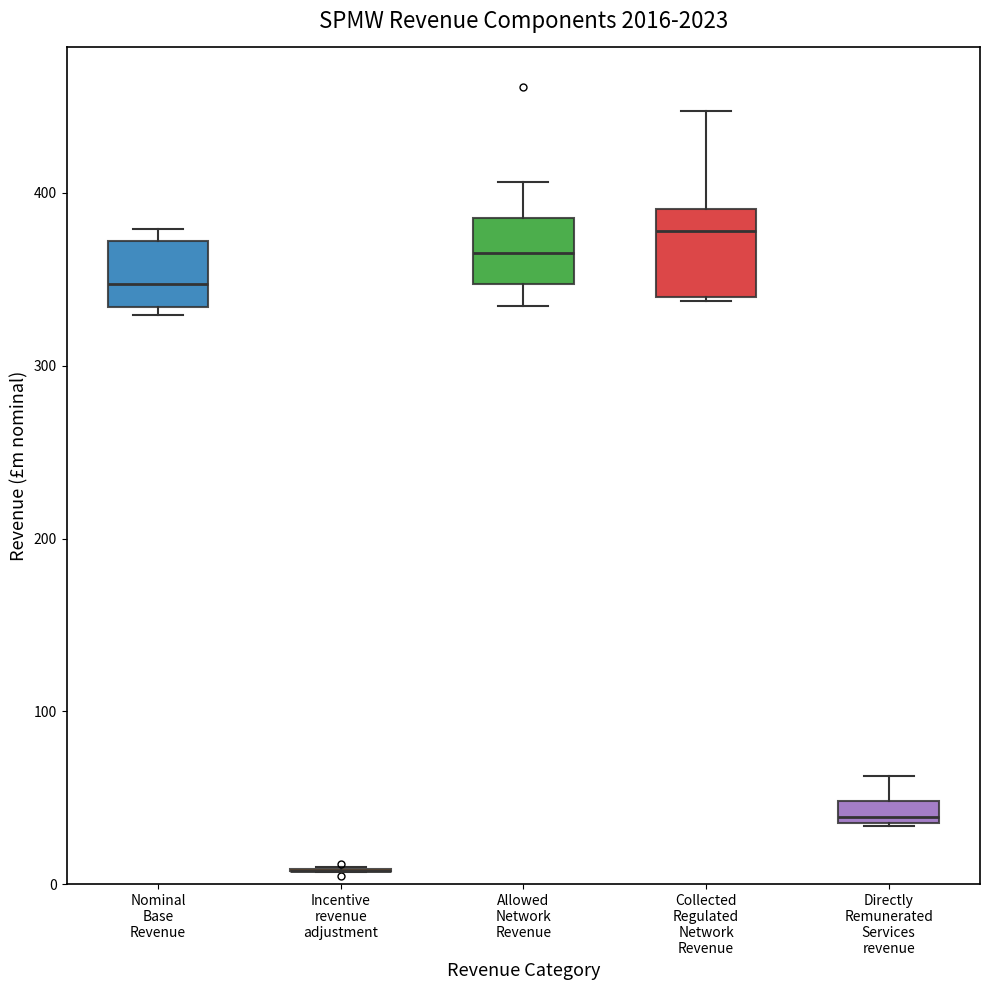

Which box is the tallest, from its lower edge to its upper edge?

Collected Regulated Network Revenue